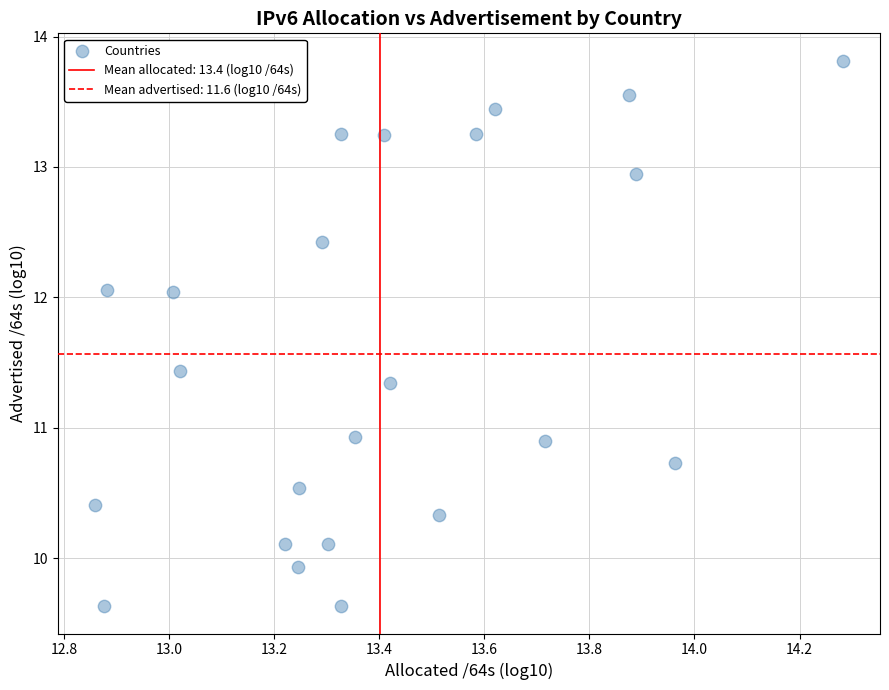

What is the range of Y values (max minus min)?

4.2